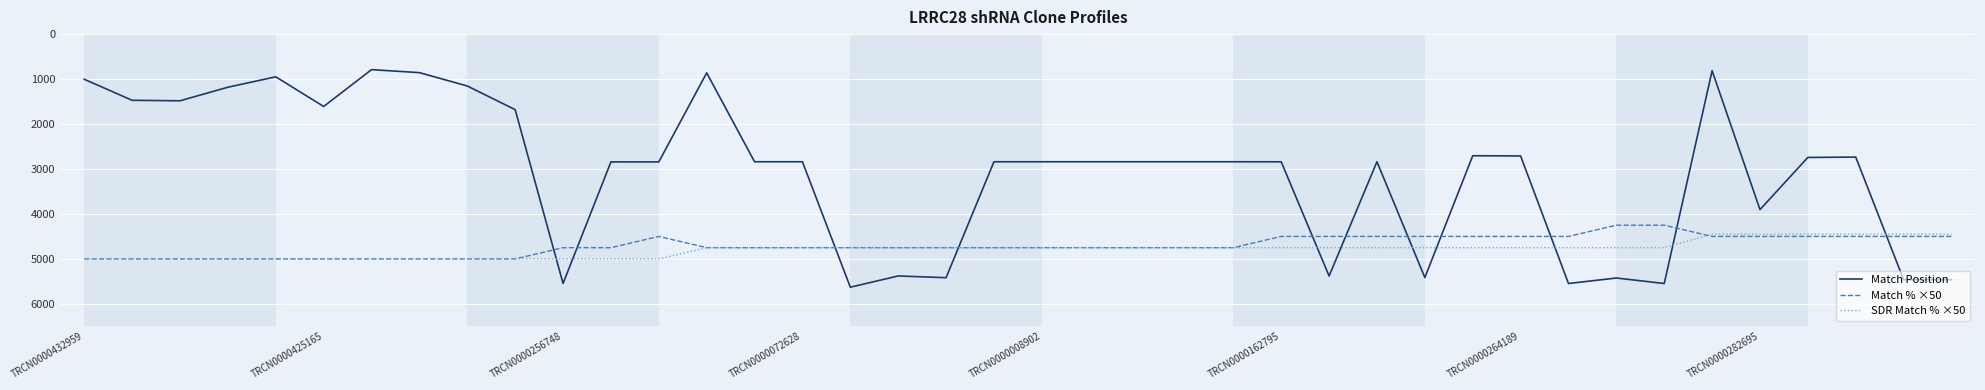

What is the greatest value displayed?

5629